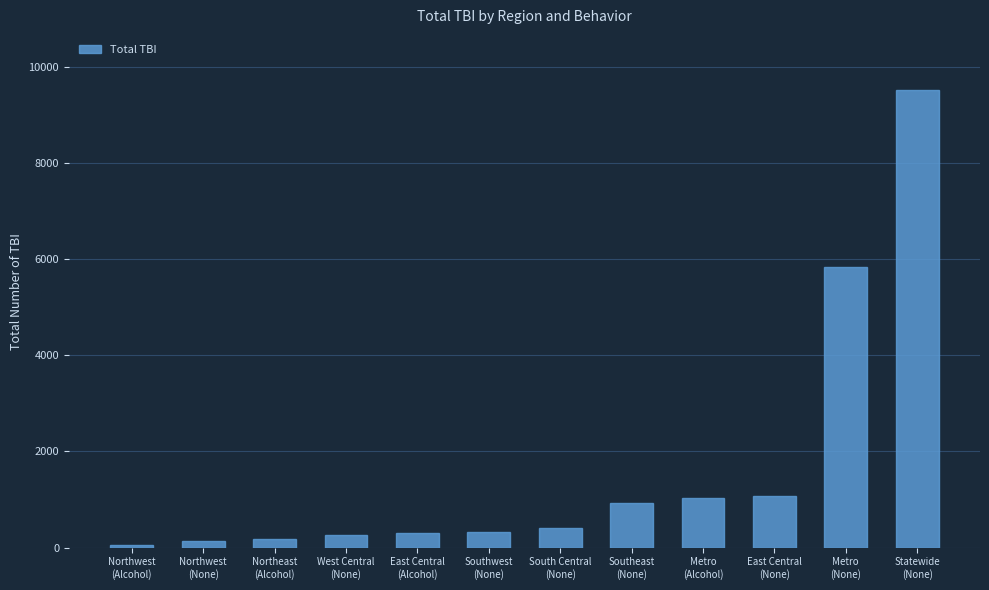

What is the sum of all values?

20021